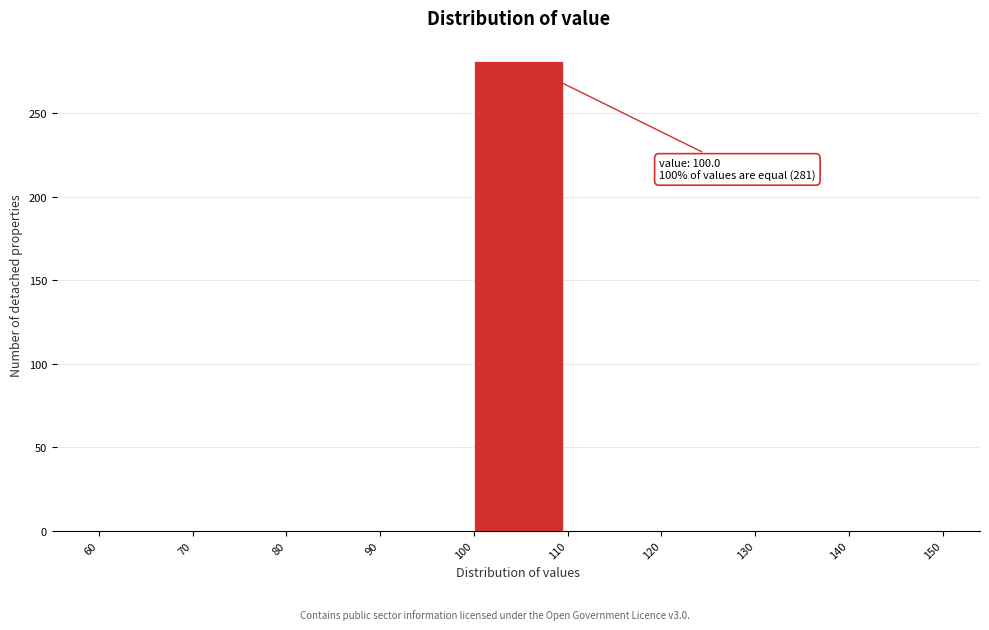

Which range on the x-axis has the tallest bar?

100 to 110